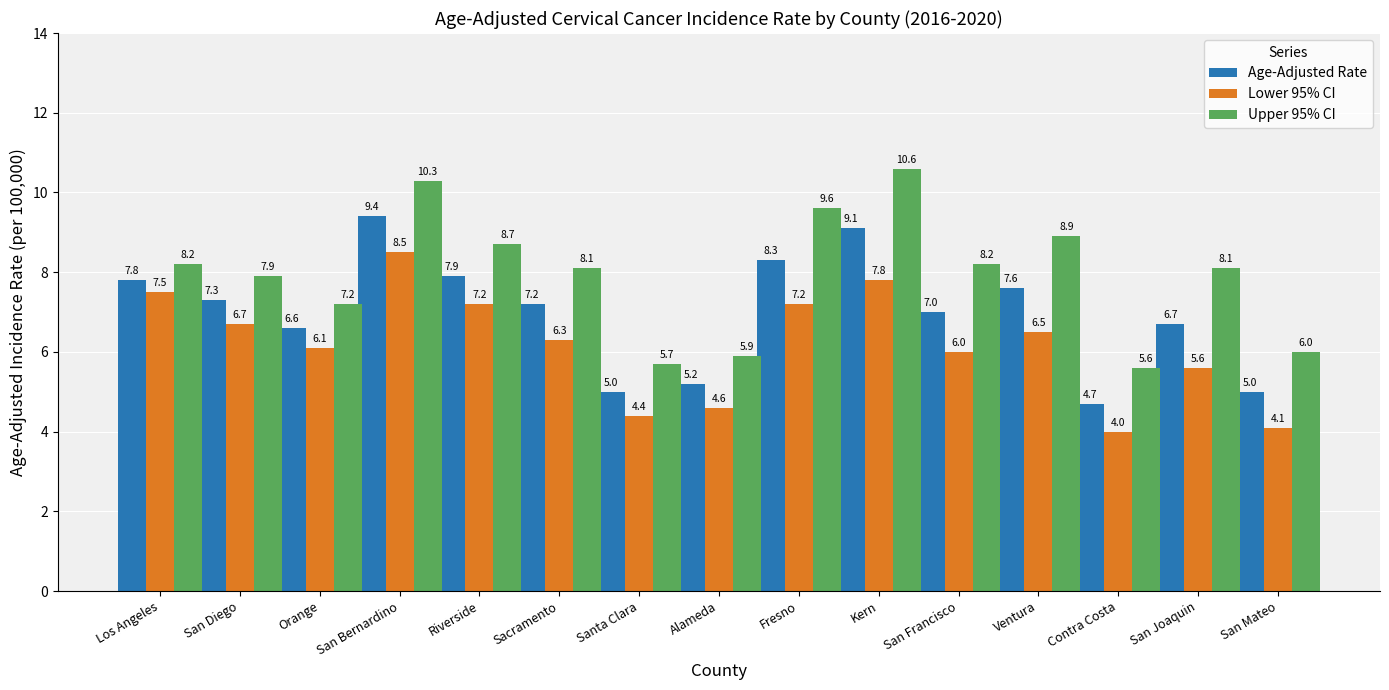

Where is Lower 95% CI nearest to the value 6?

San Francisco